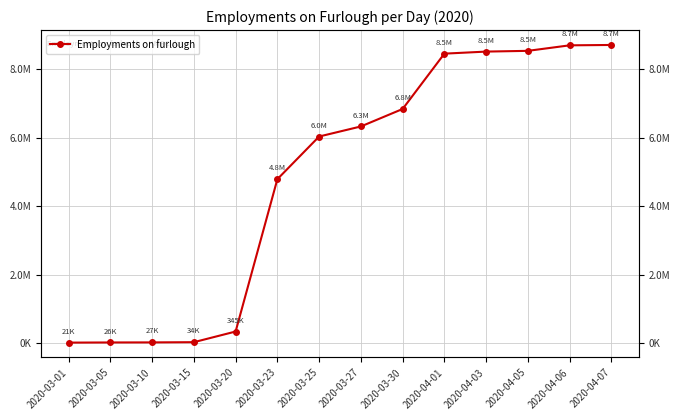

At which label does the data first exceed 6329700?

2020-03-30